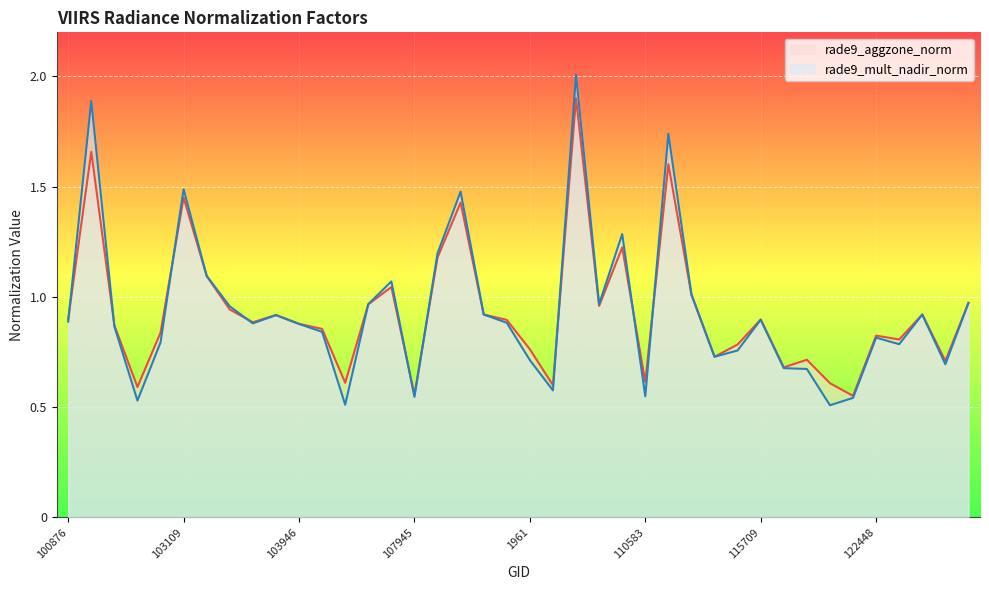

Which series has the largest total across all categories?

rade9_mult_nadir_norm